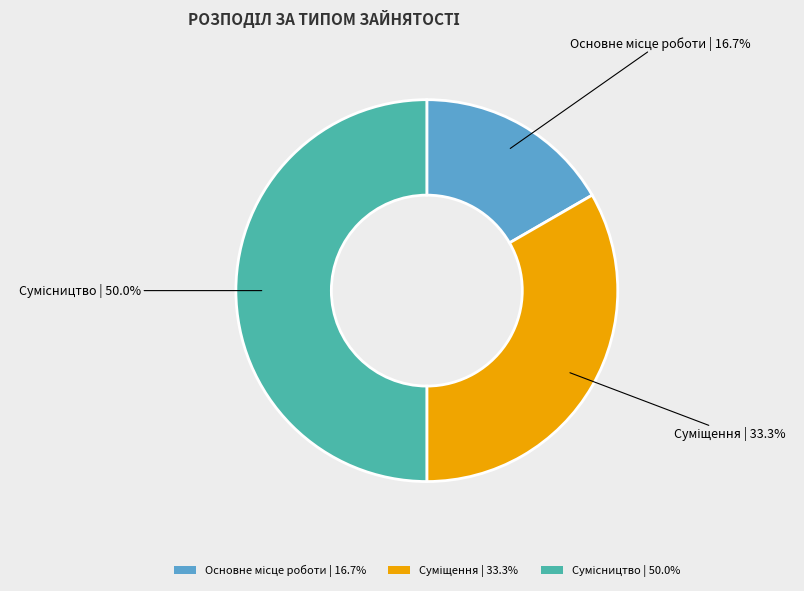

To the nearest percent, what is the difference between the Сумісництво and Основне місце роботи slice percentages?

33%